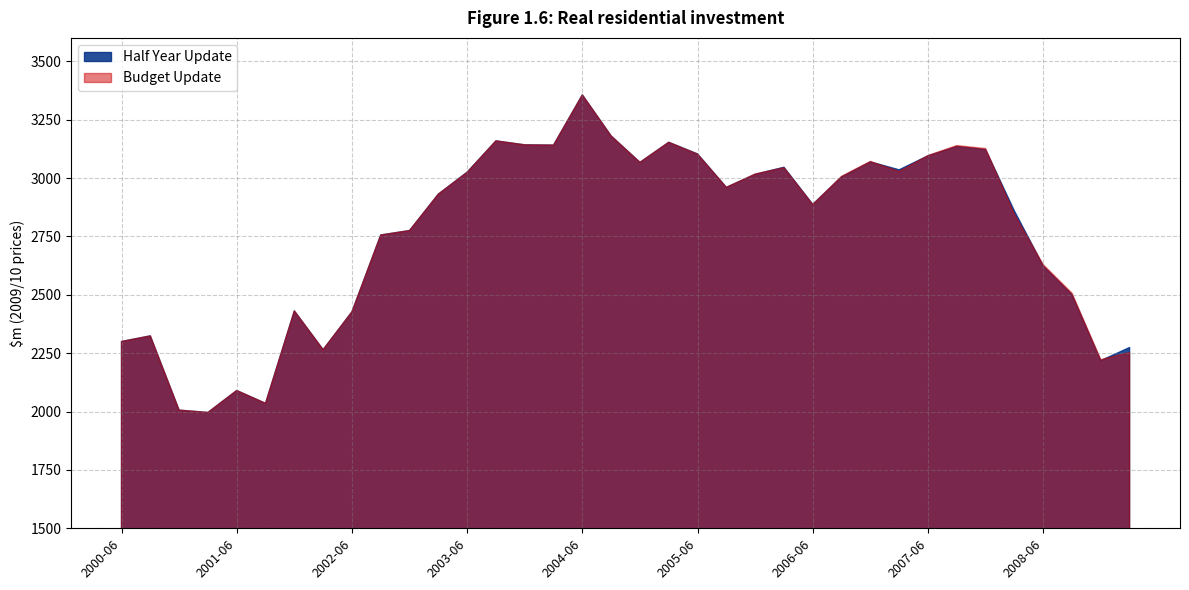

Does the chart display data point markers on the line(s)?

No